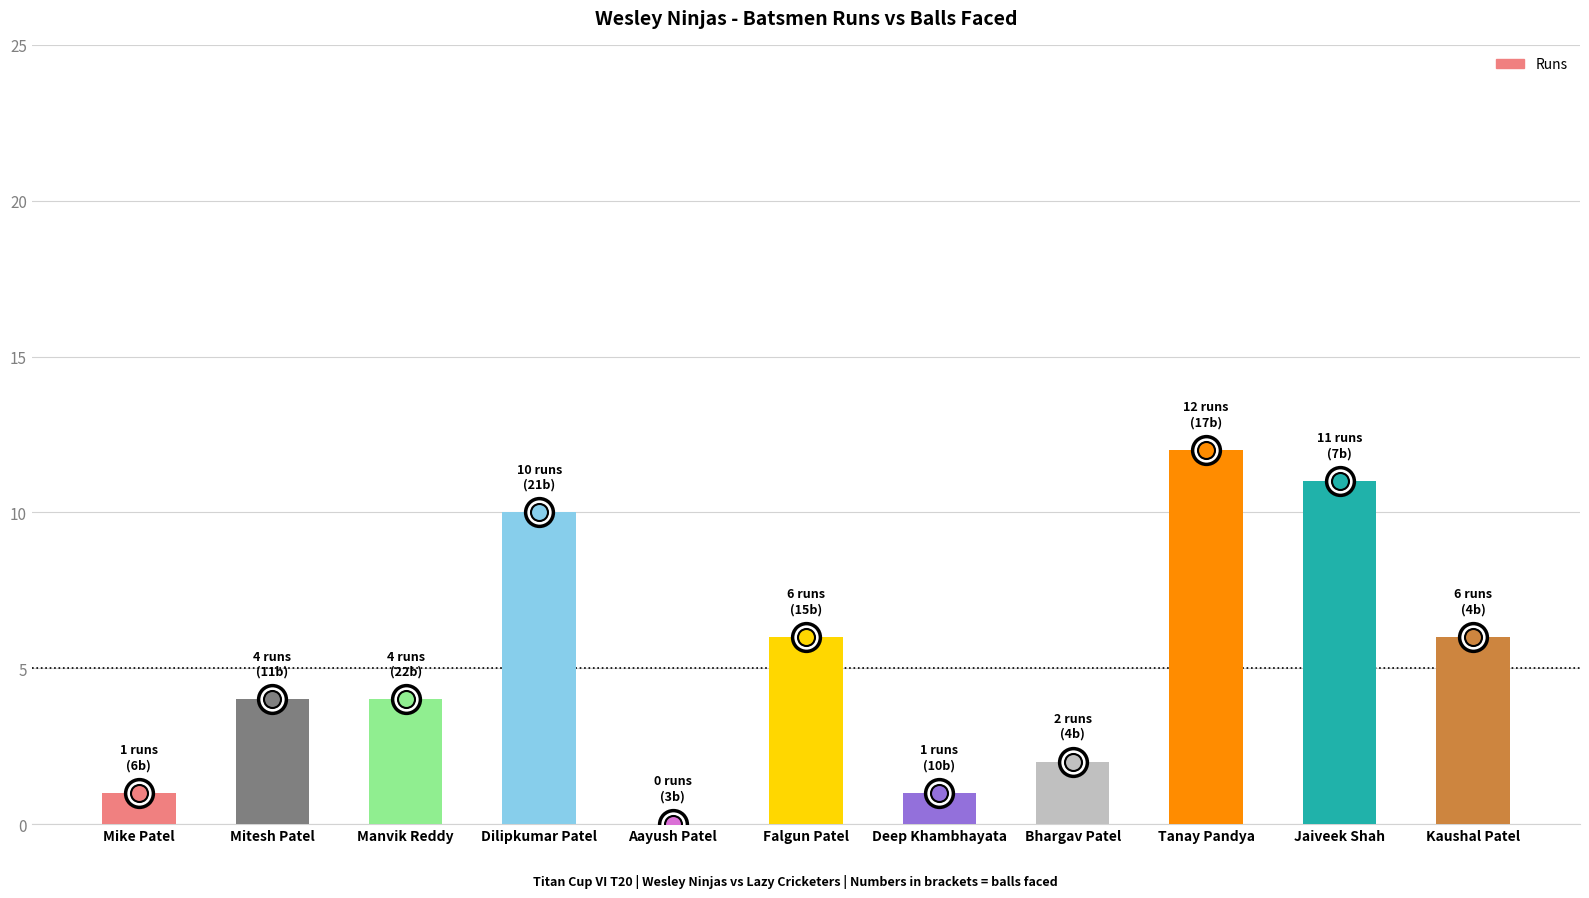

What is the change in value from Dilipkumar Patel to Kaushal Patel?

-4